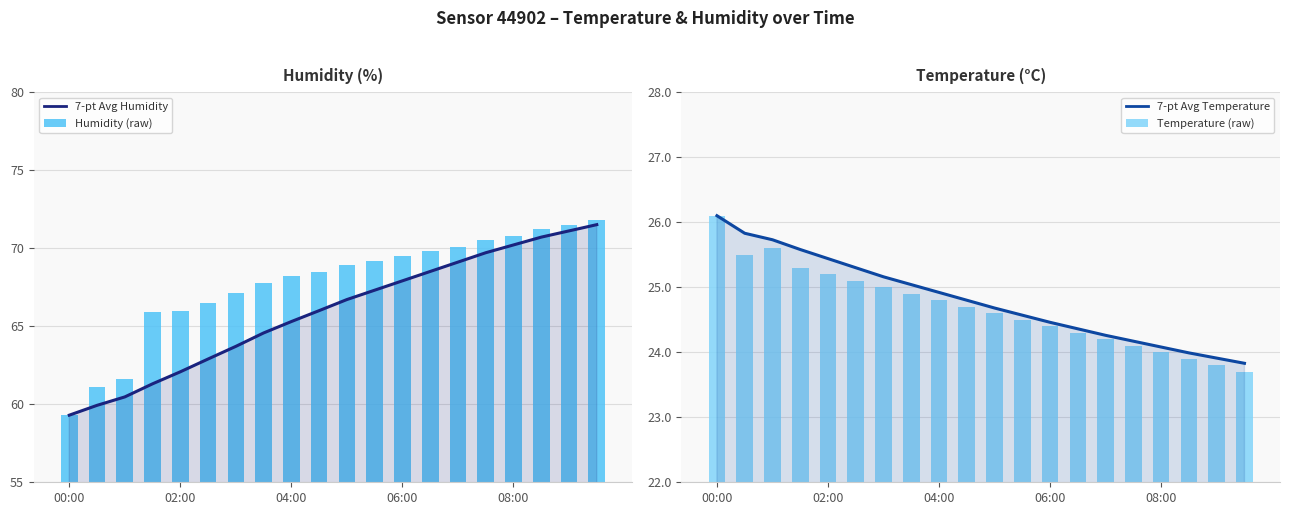

What is the difference between the Temperature (raw) values at 15 and 10?

0.5